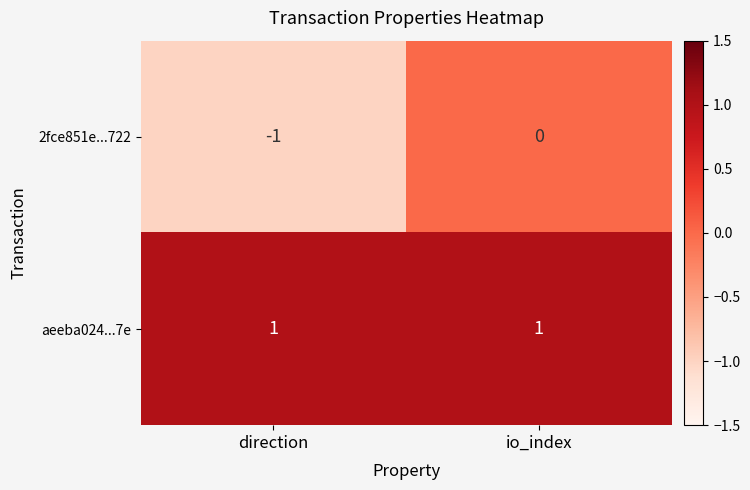

Reading right to left, what are all the values shown in this chart?

2fce851e...722: 0	-1
aeeba024...7e: 1	1